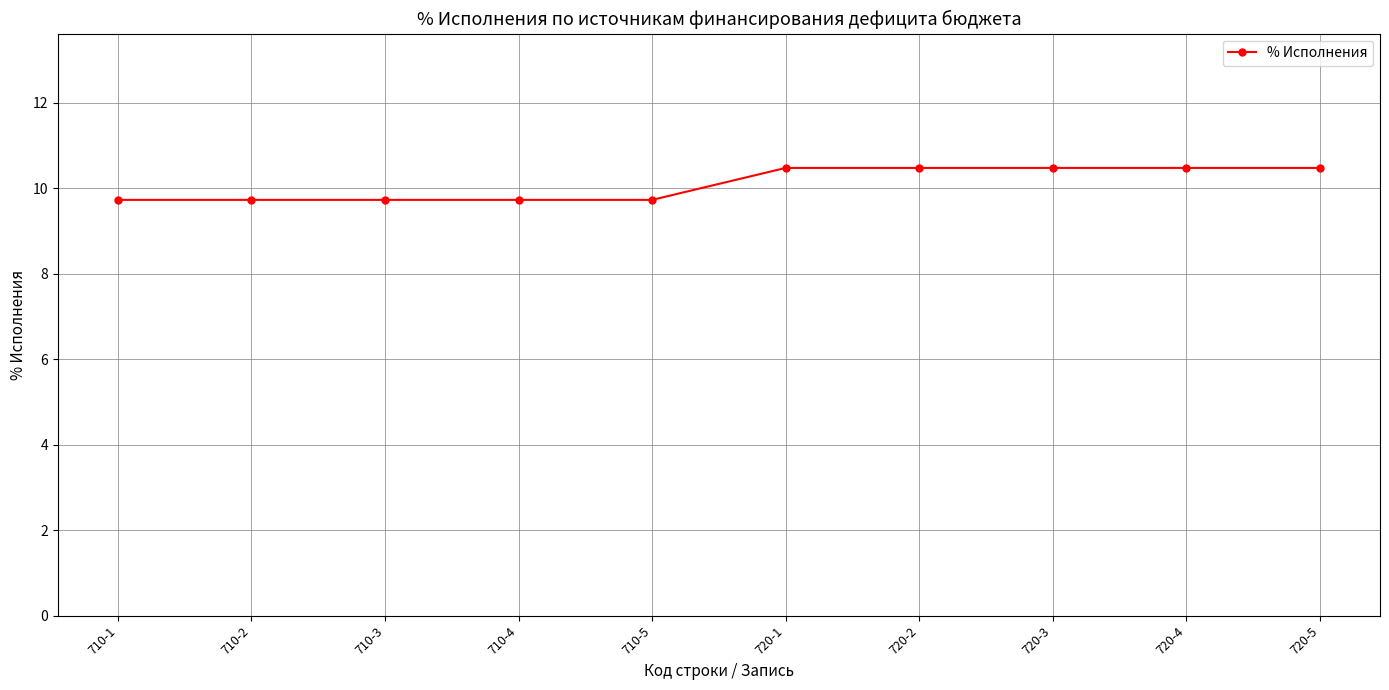

Reading left to right, list all the values displayed in this chart.

9.7	9.7	9.7	9.7	9.7	10.5	10.5	10.5	10.5	10.5